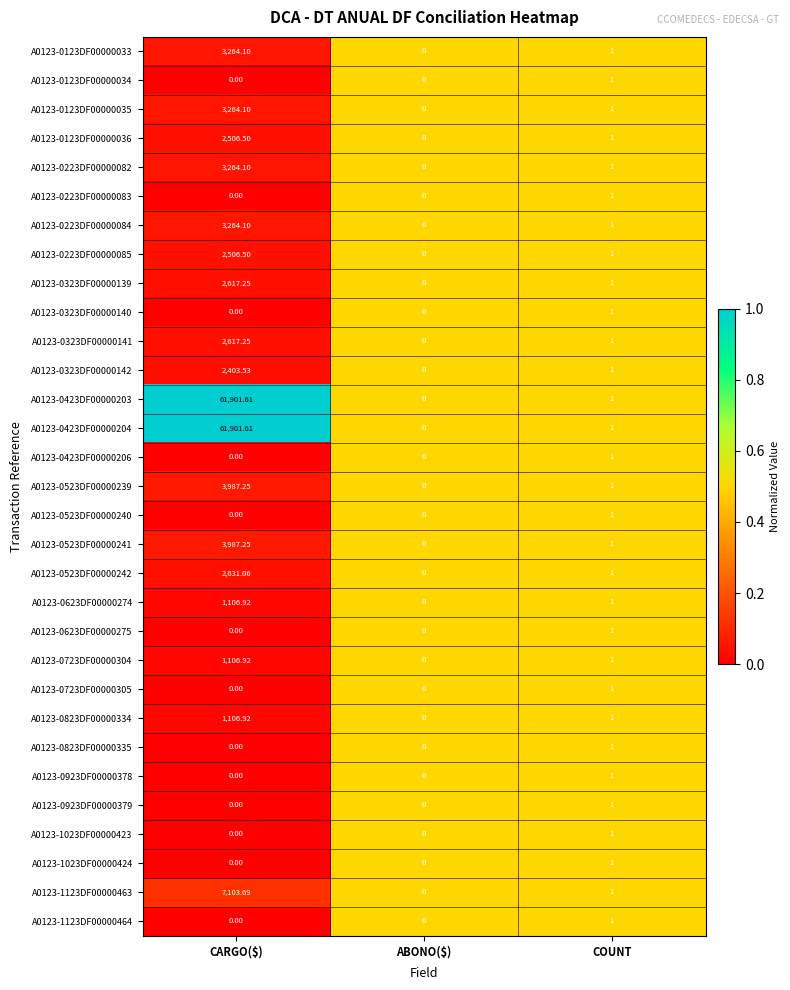

Where does the A0123-0323DF00000142 series first go above 1?

CARGO($)